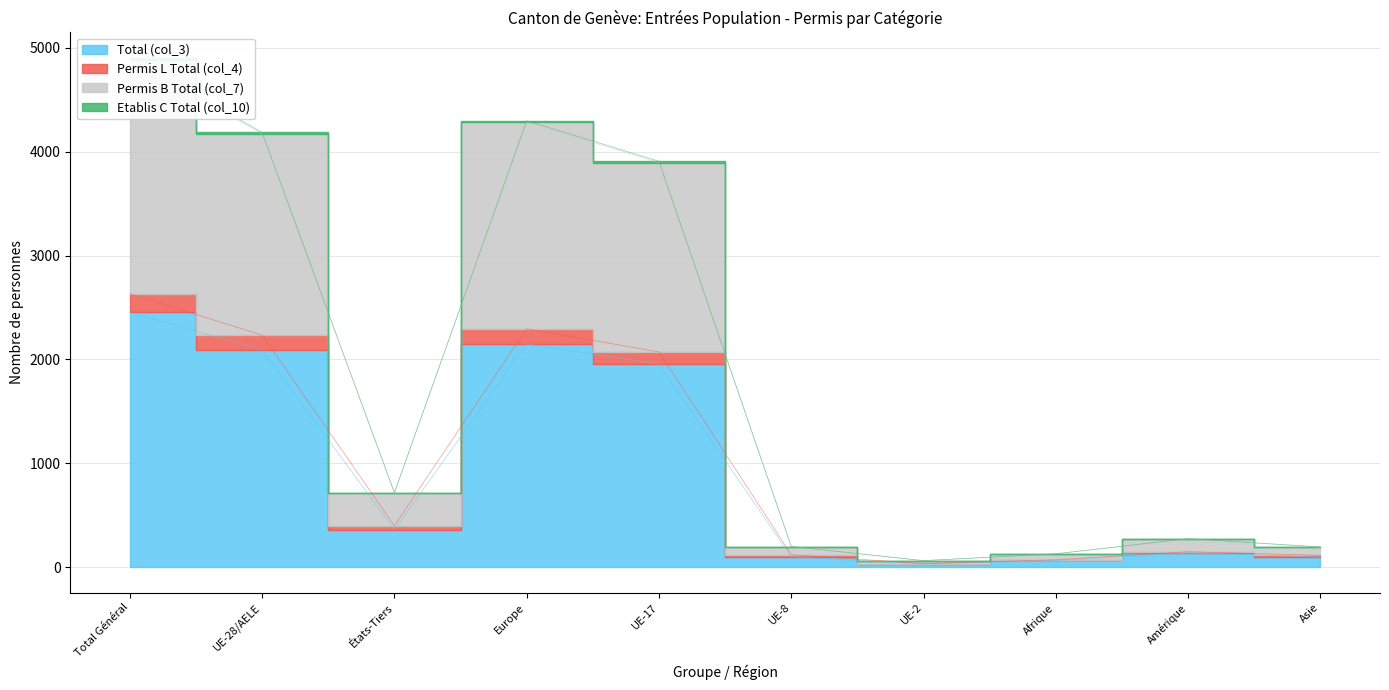

The value of Permis L Total (col_4) at Total Général is 2631. True or false?

True